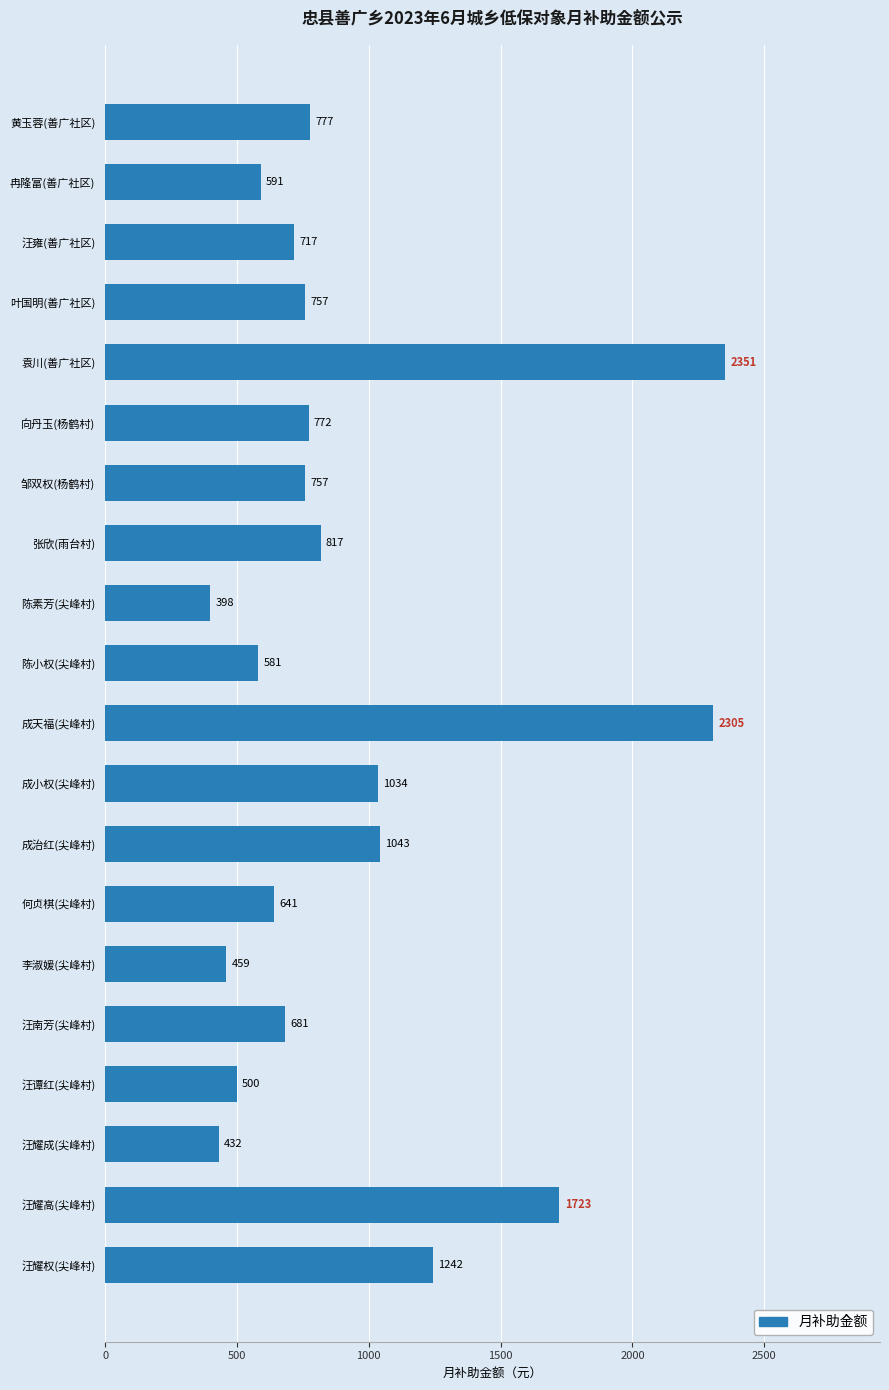

What is the maximum value shown in the chart?

2351